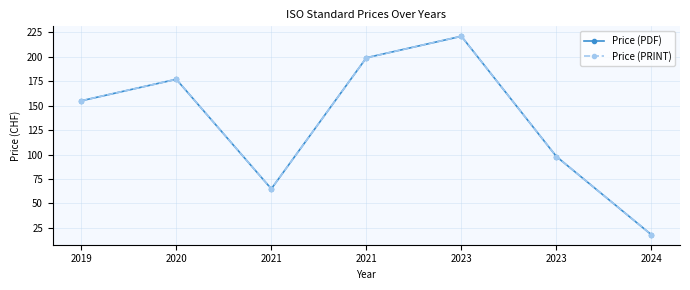

How many interior local valleys does the Price (PRINT) series have?

1